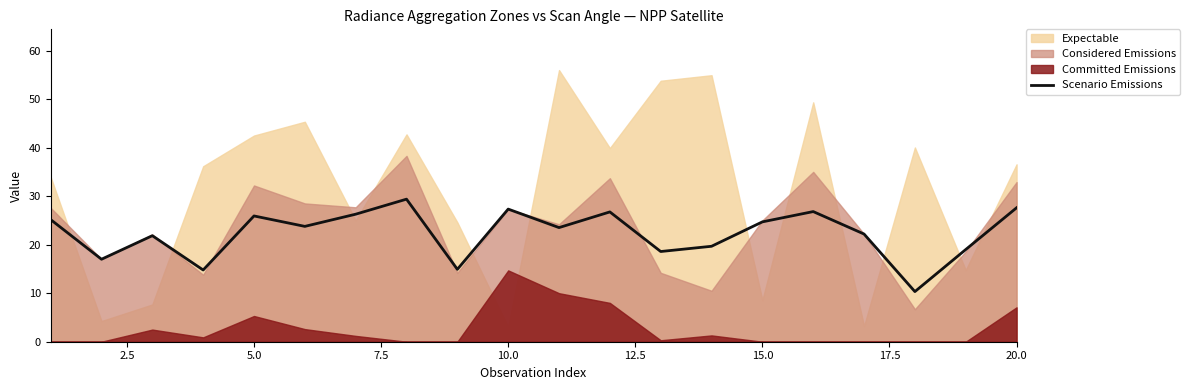

What is the sum of all values?

445.6